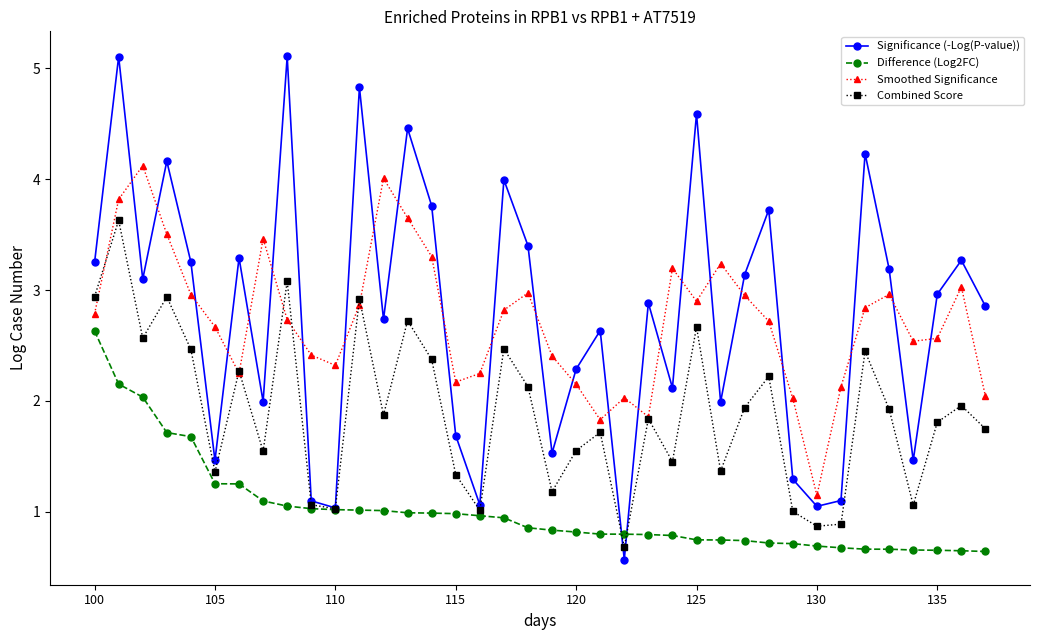

True or false: Smoothed Significance and Difference (Log2FC) intersect in this chart.

False